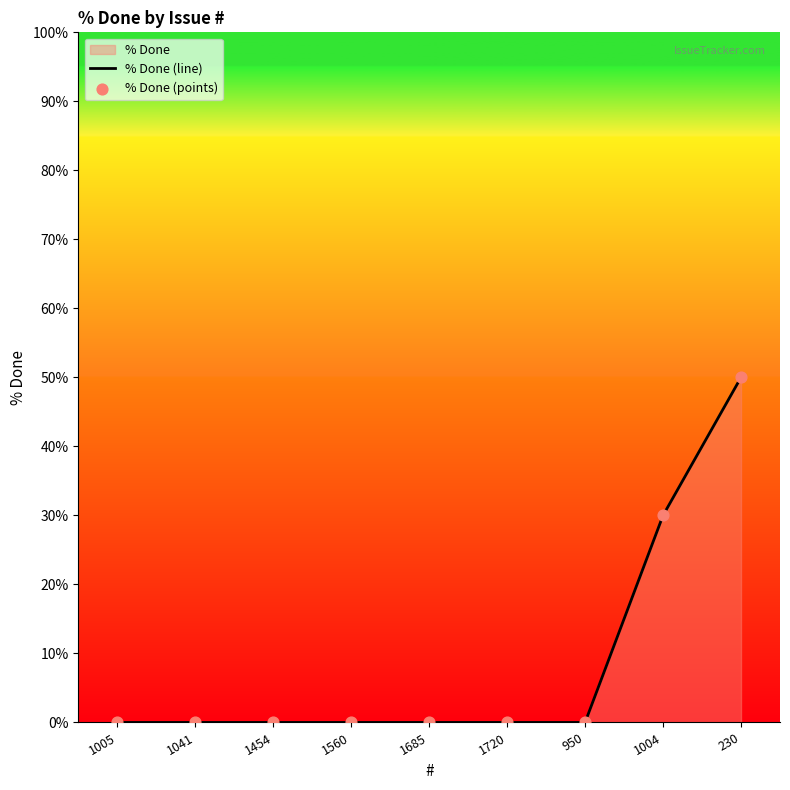

Which series contains the lowest Y value?

% Done (line)